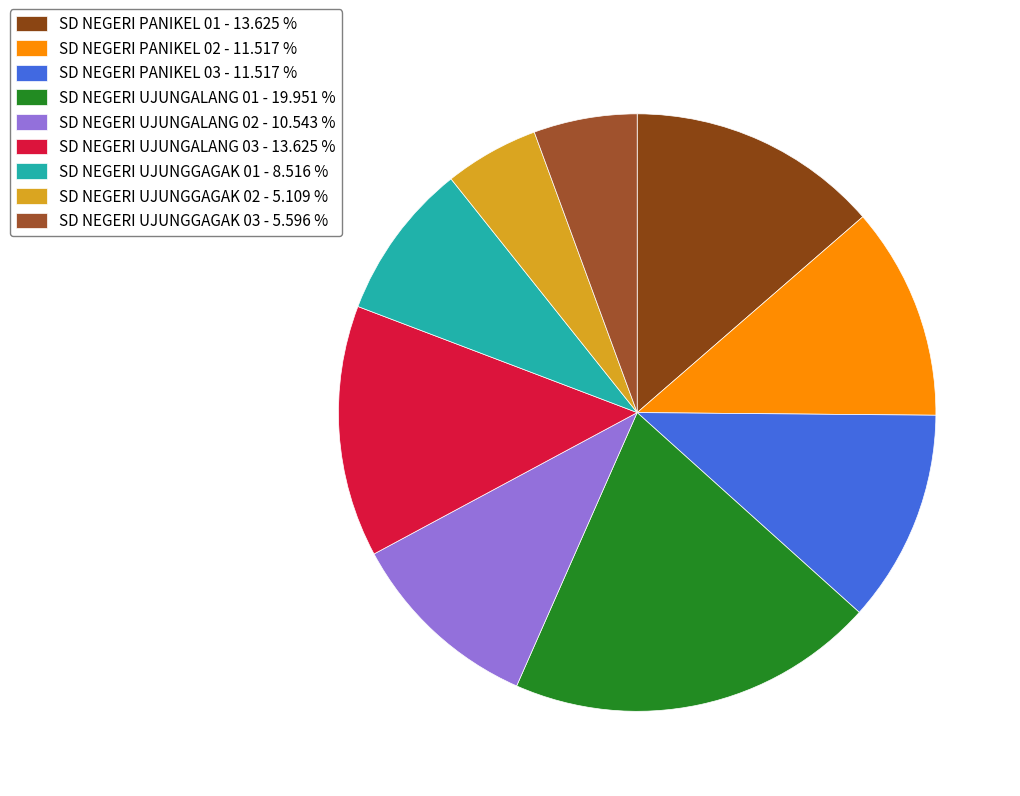

To the nearest percent, what percentage of the pie is SD NEGERI PANIKEL 03?

12%